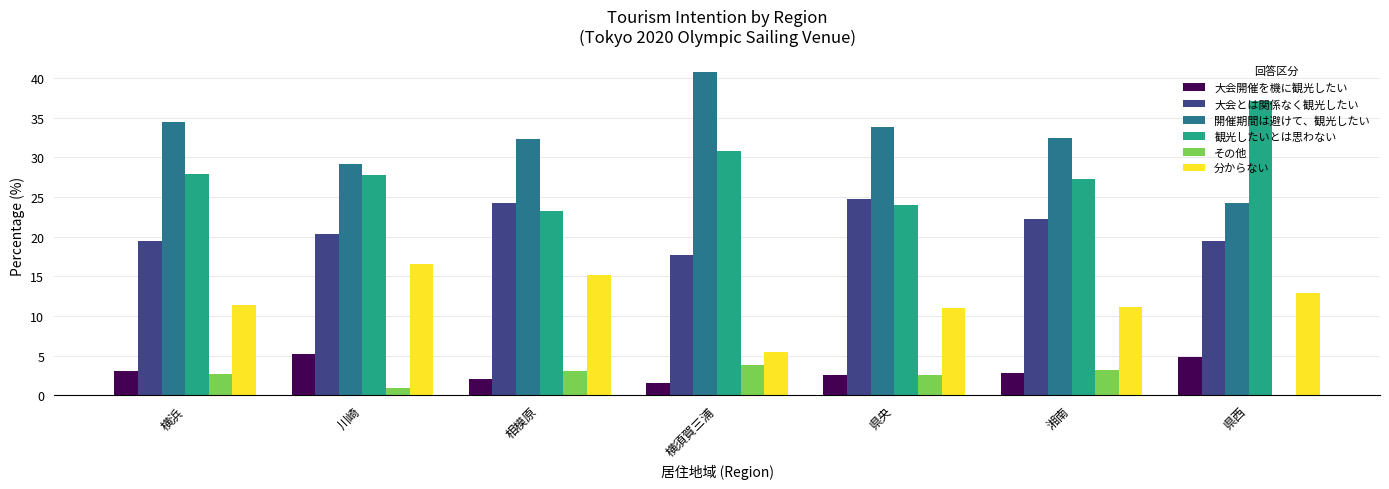

True or false: 大会とは関係なく観光したい has a value of 22.2 at 湘南.

True